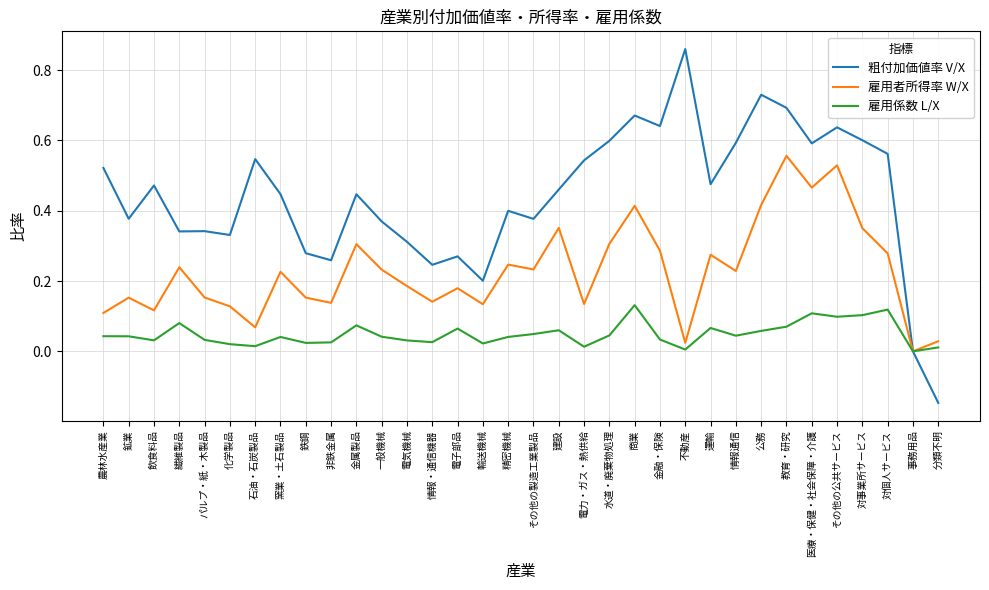

Count the 粗付加価値率 V/X values in the range 0 to 1.

33